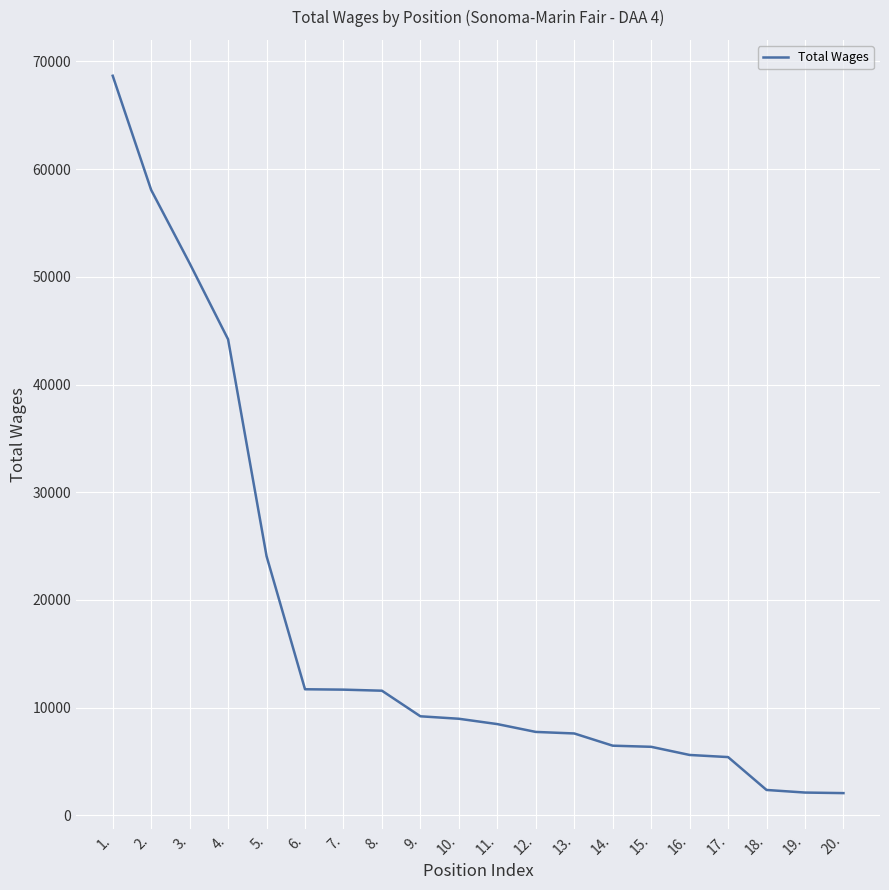

Is it true that the value at 8. is 11574?

True